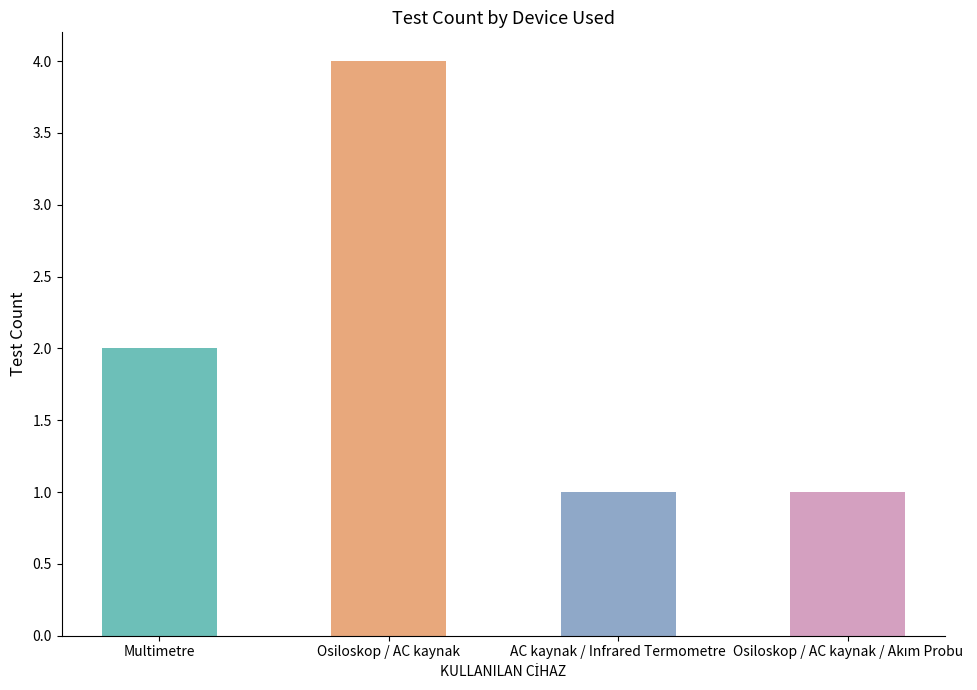

Does the chart contain stacked bars?

No